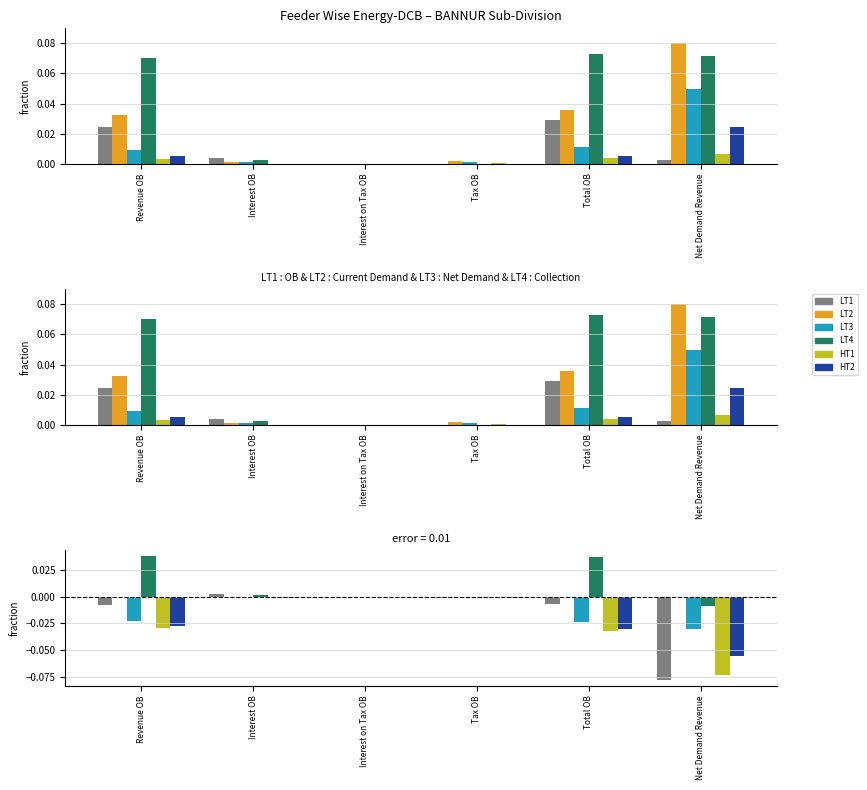

What are all the series names shown in the legend?

LT1, LT2, LT3, LT4, HT1, HT2